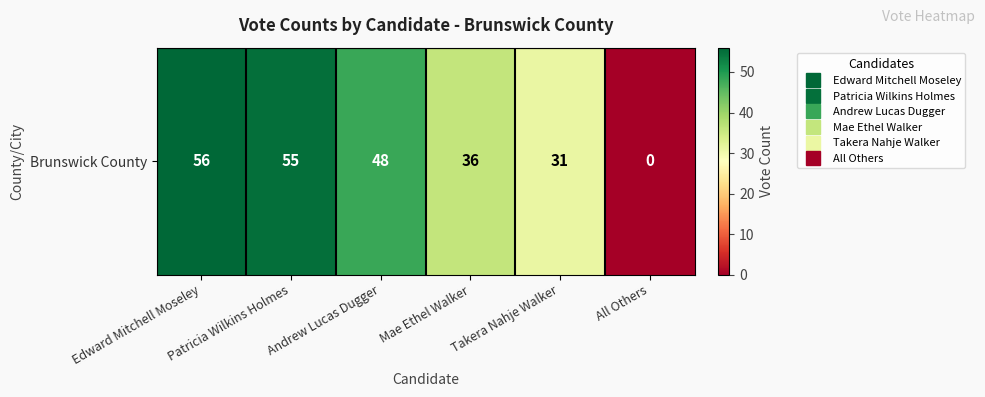

Which category has the highest value across all series?

Edward Mitchell Moseley